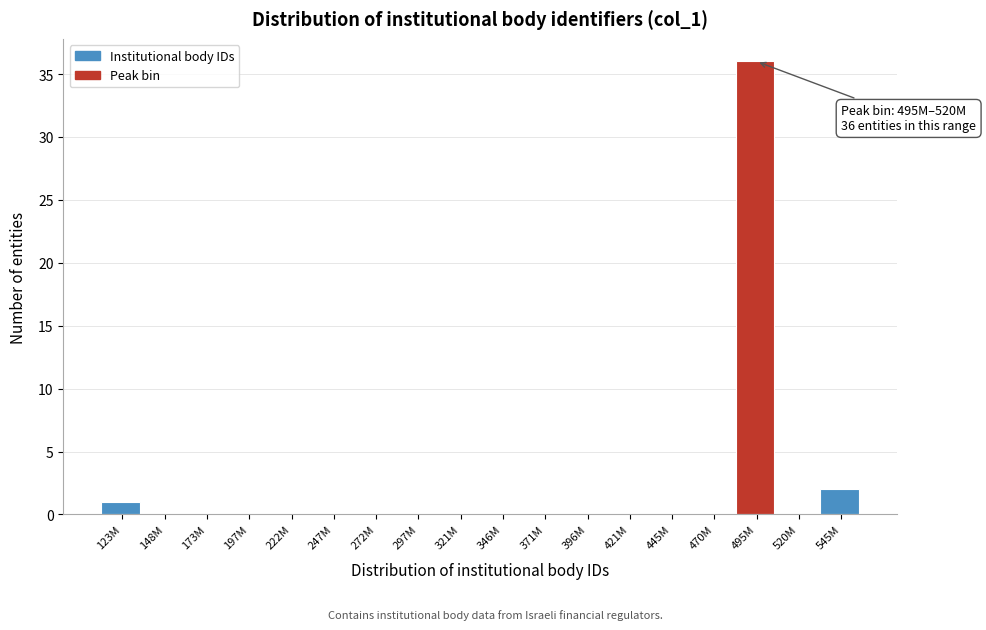

Reading left to right, what are all the values shown in this chart?

123M=1	148M=0	173M=0	197M=0	222M=0	247M=0	272M=0	297M=0	321M=0	346M=0	371M=0	396M=0	421M=0	445M=0	470M=0	495M=36	520M=0	545M=2